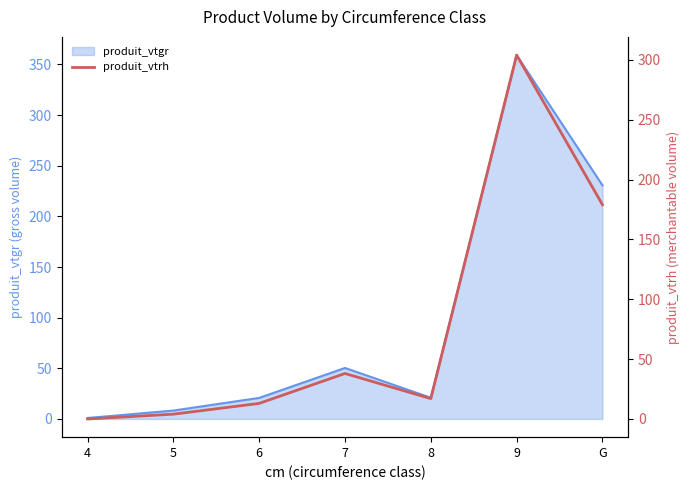

Reading left to right, extract all data points from this chart.

0	4	13	38	17	304	179